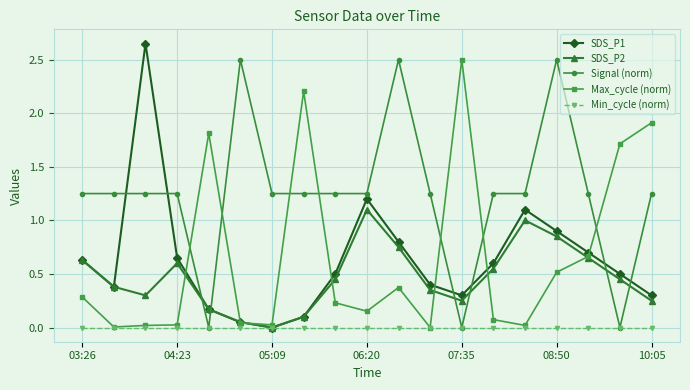

True or false: Signal (norm) has more than 0 interior local peaks.

True